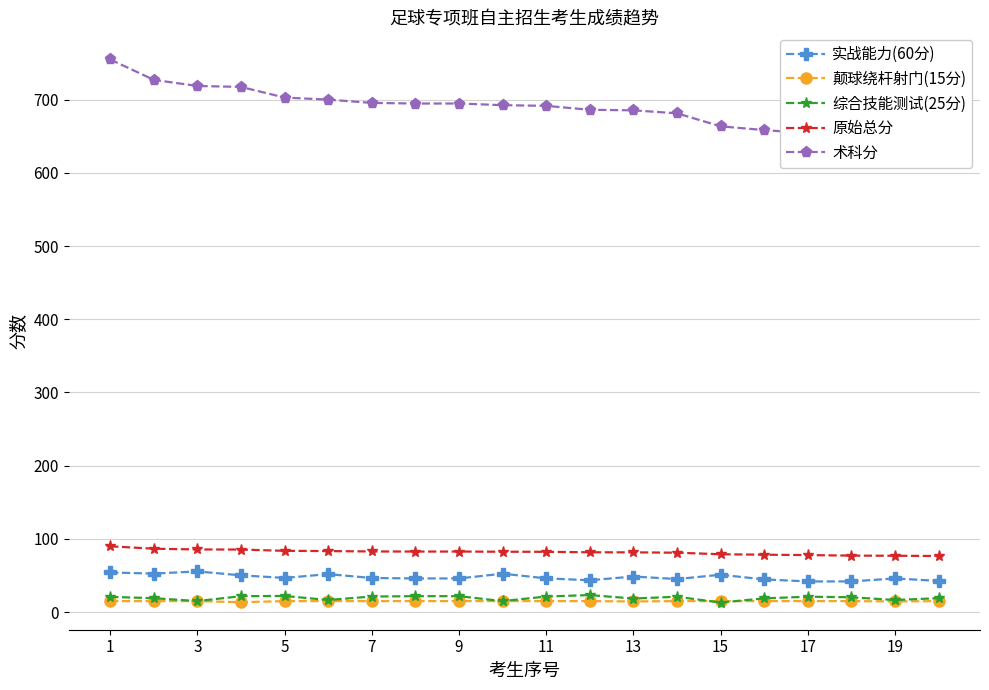

What is the difference between the maximum and second lowest values in the 实战能力(60分) series?

13.7